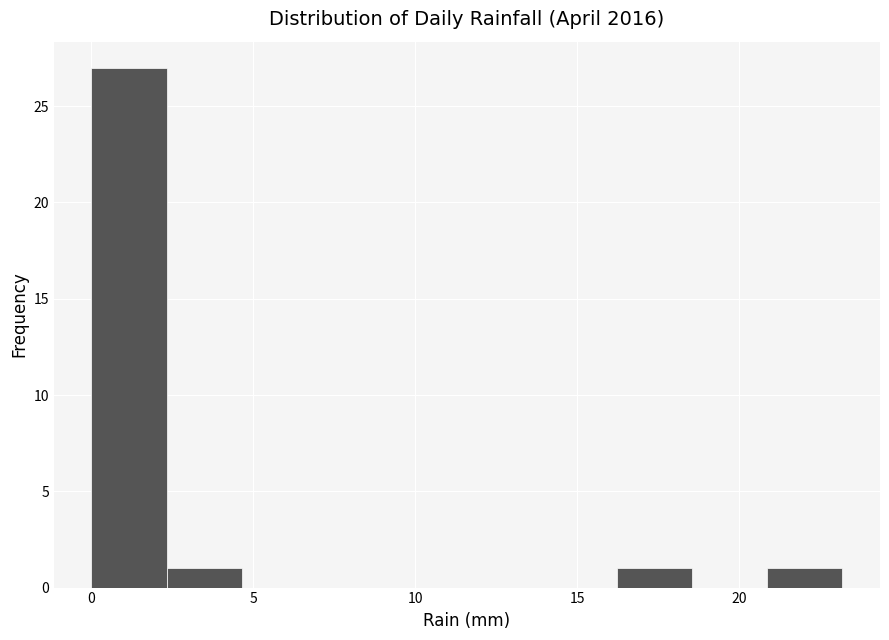

Over which range of the x-axis is the bar tallest?

0.0 to 2.5